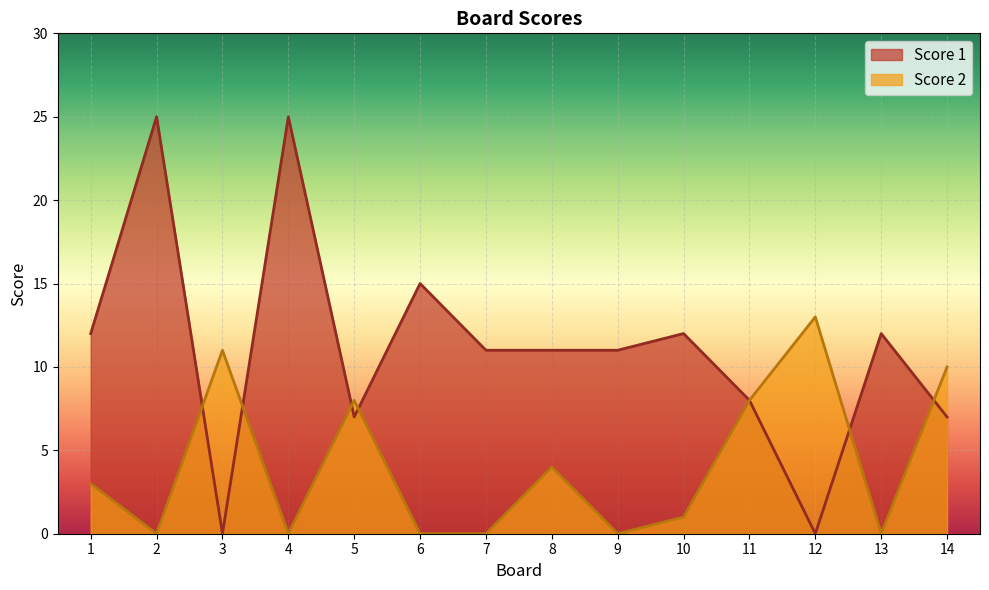

Does the chart display data point markers on the line(s)?

No